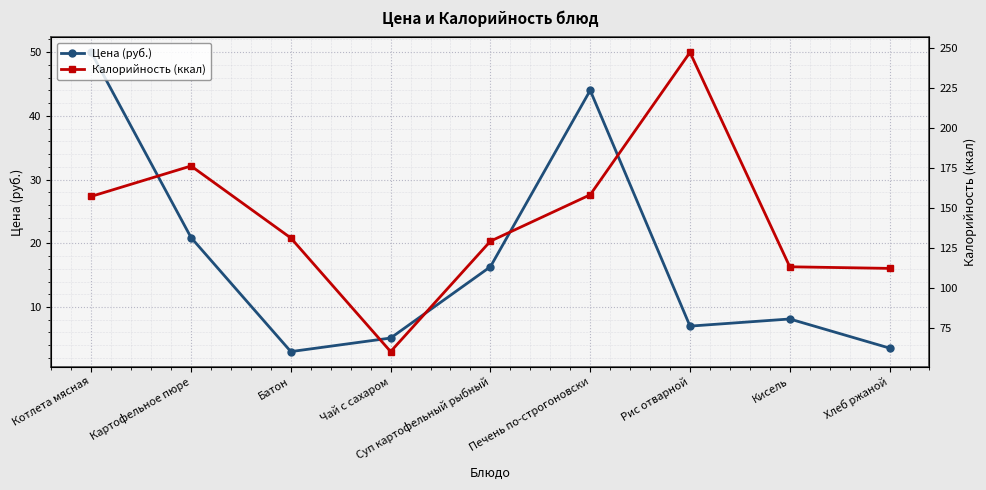

Which label corresponds to the largest value in the chart?

Рис отварной